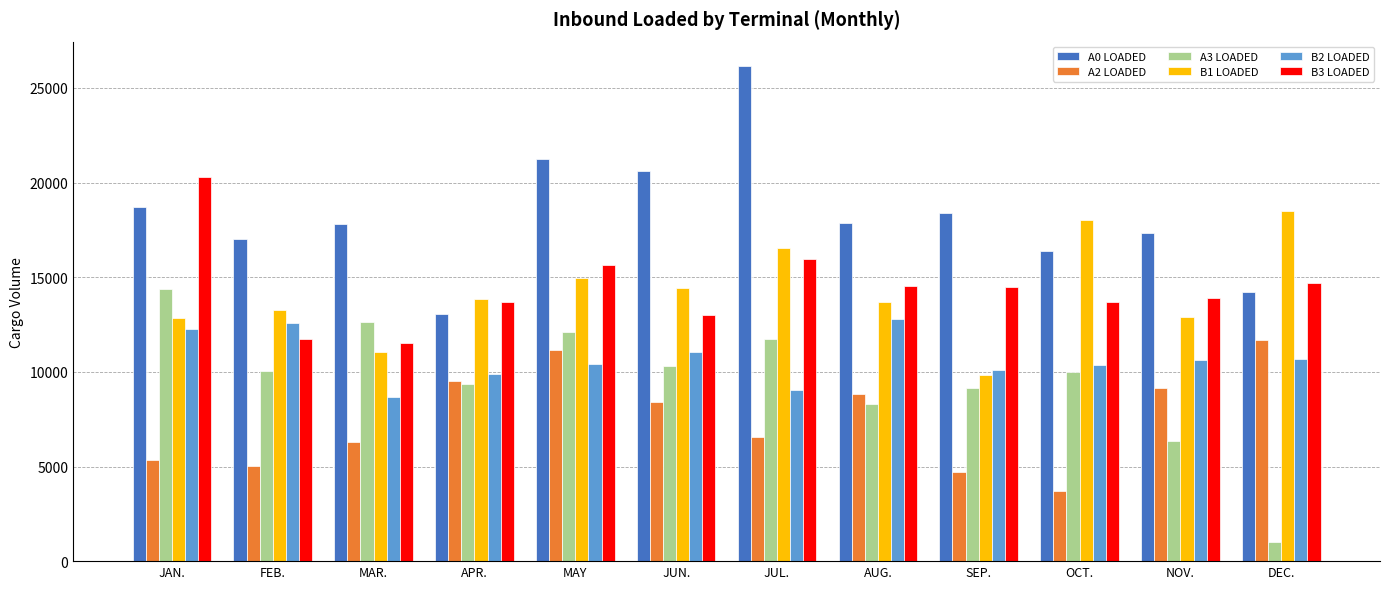

What is the label of the 3rd bar from the left?

MAR.